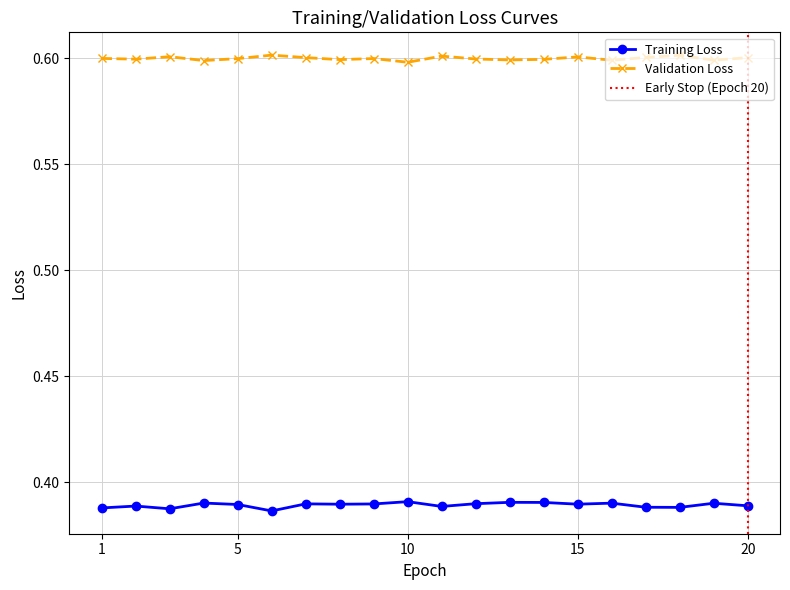

True or false: Training Loss and Validation Loss intersect in this chart.

False